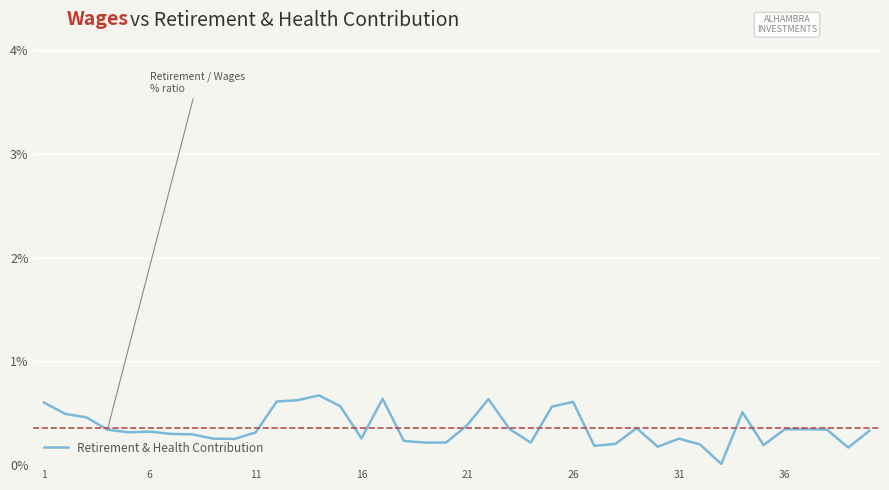

What is the maximum value shown in the chart?

0.7